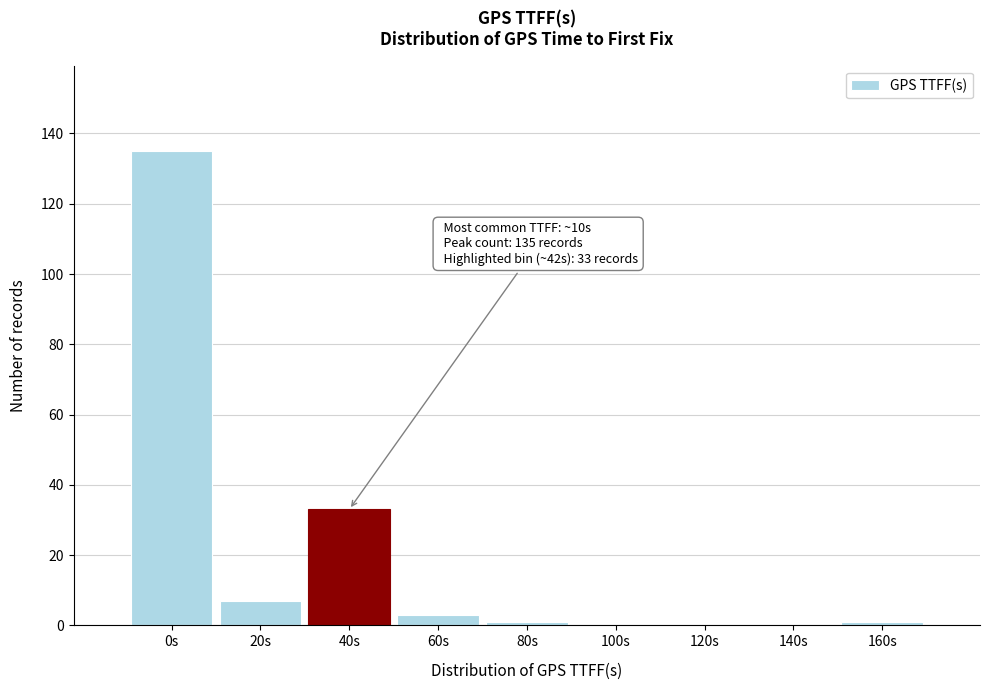

Reading left to right, transcribe all the data shown in this chart.

0s=135	20s=7	40s=33	60s=3	80s=1	100s=0	120s=0	140s=0	160s=1